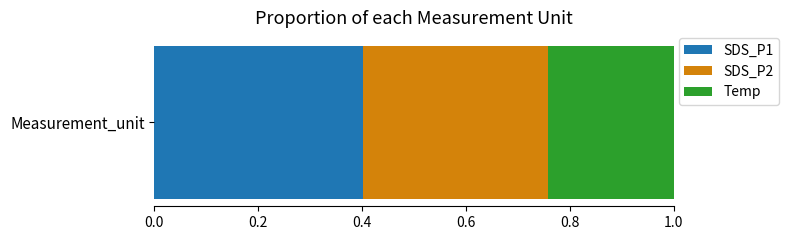

Rank the categories by SDS_P1 value from highest to lowest.

Measurement_unit